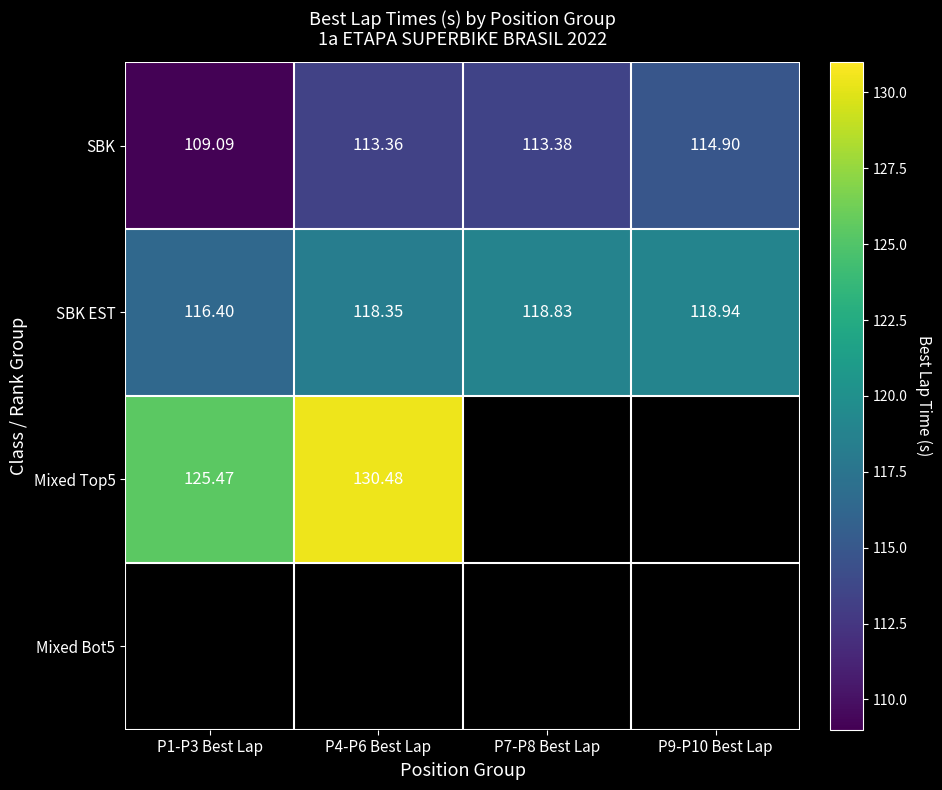

Is the value of SBK at P9-P10 Best Lap greater than the value of SBK EST at P1-P3 Best Lap?

No